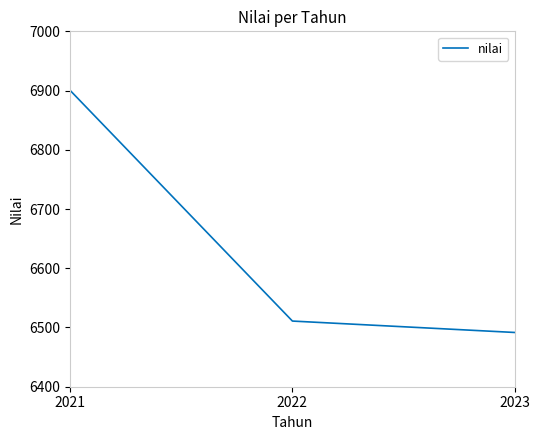

How many values are below 6510?

1